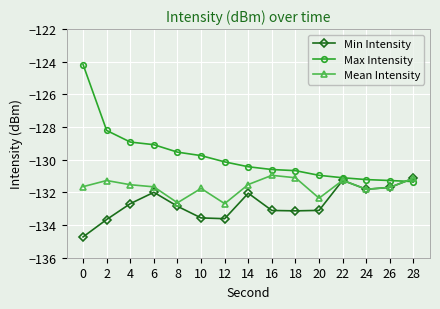

What is the minimum value shown in the chart?

-134.7